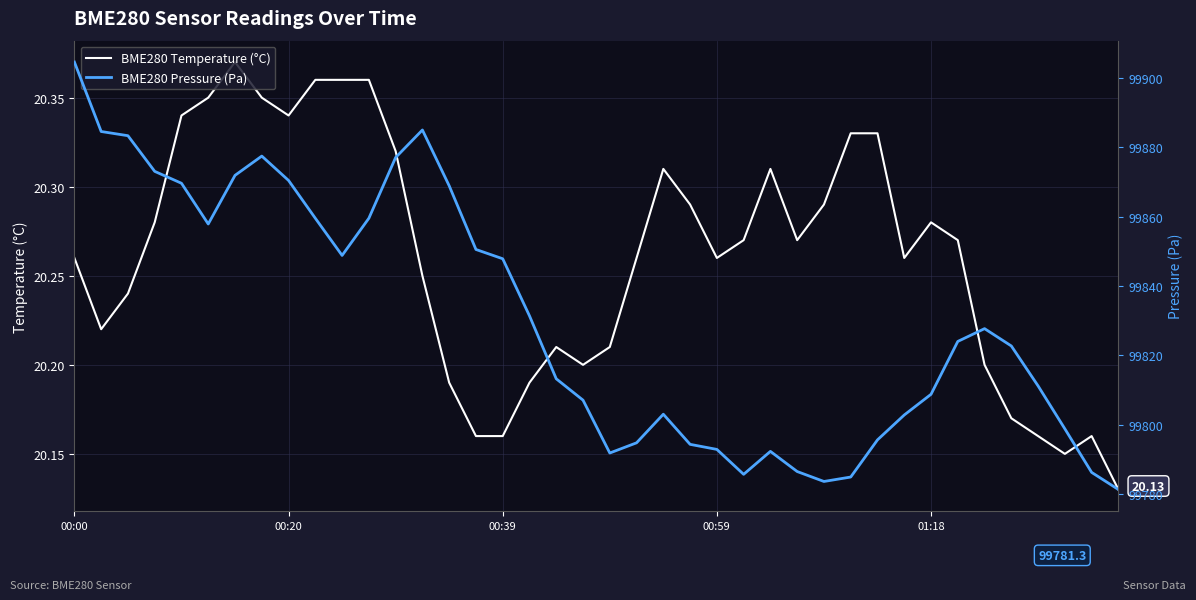

Reading left to right, transcribe all the data shown in this chart.

BME280 Temperature (°C): 20.3	20.2	20.2	20.3	20.3	20.4	20.4	20.4	20.3	20.4	20.4	20.4	20.3	20.2	20.2	20.2	20.2	20.2	20.2	20.2	20.2	20.3	20.3	20.3	20.3	20.3	20.3	20.3	20.3	20.3	20.3	20.3	20.3	20.3	20.2	20.2	20.2	20.1	20.2	20.1
BME280 Pressure (Pa): 99904.6	99884.6	99883.4	99873.1	99869.7	99857.9	99871.9	99877.5	99870.5	99859.6	99848.8	99859.6	99877.1	99885.0	99868.9	99850.6	99847.9	99831.4	99813.2	99807.1	99791.8	99794.8	99803.0	99794.3	99792.9	99785.7	99792.3	99786.5	99783.6	99784.9	99795.6	99802.8	99808.8	99824.0	99827.7	99822.7	99811.2	99798.8	99786.2	99781.3